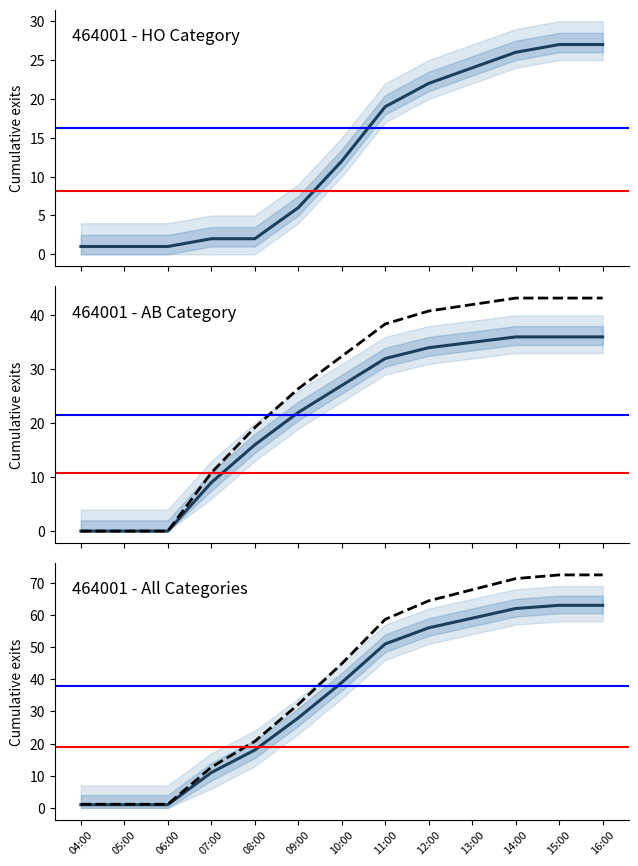

Which series has the largest total across all categories?

Scenario B